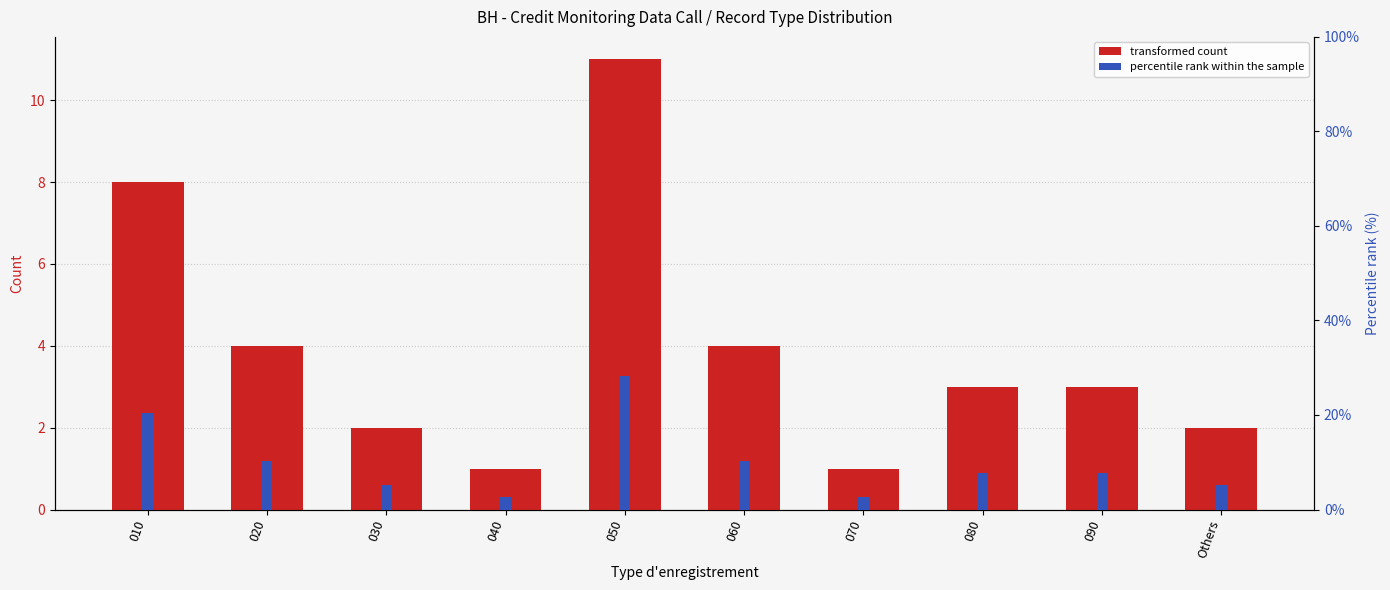

Where is percentile rank within the sample nearest to the value 15?

020